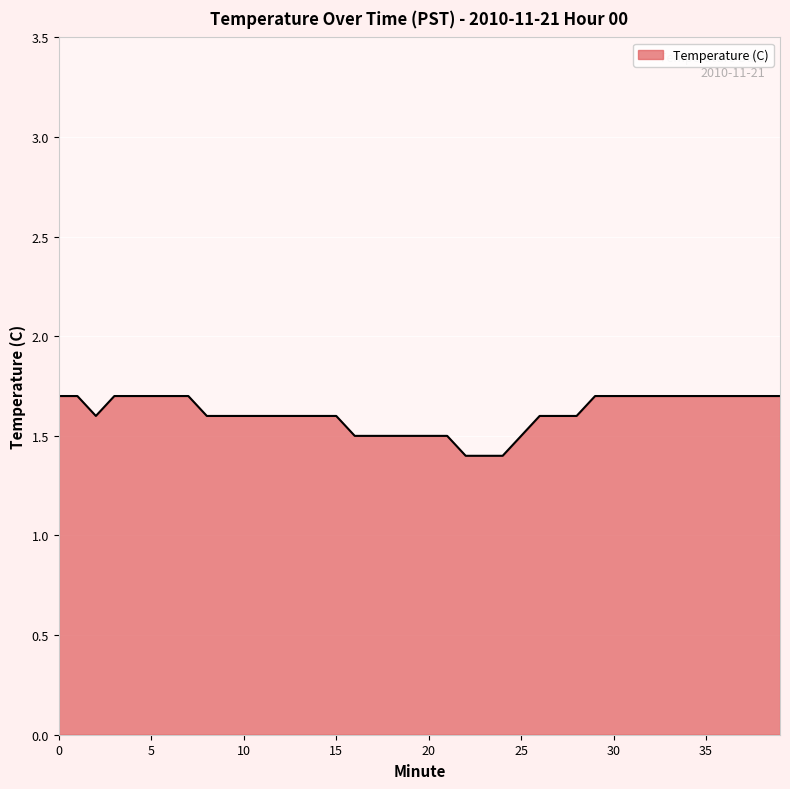

What is the difference between the maximum and minimum values?

0.3